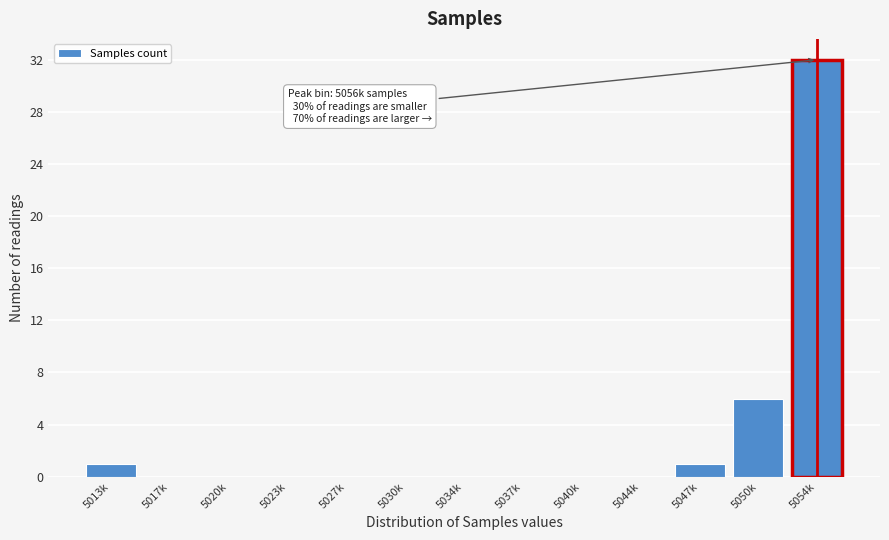

Reading left to right, transcribe all the data shown in this chart.

5013k=1	5017k=0	5020k=0	5023k=0	5027k=0	5030k=0	5034k=0	5037k=0	5040k=0	5044k=0	5047k=1	5050k=6	5054k=32